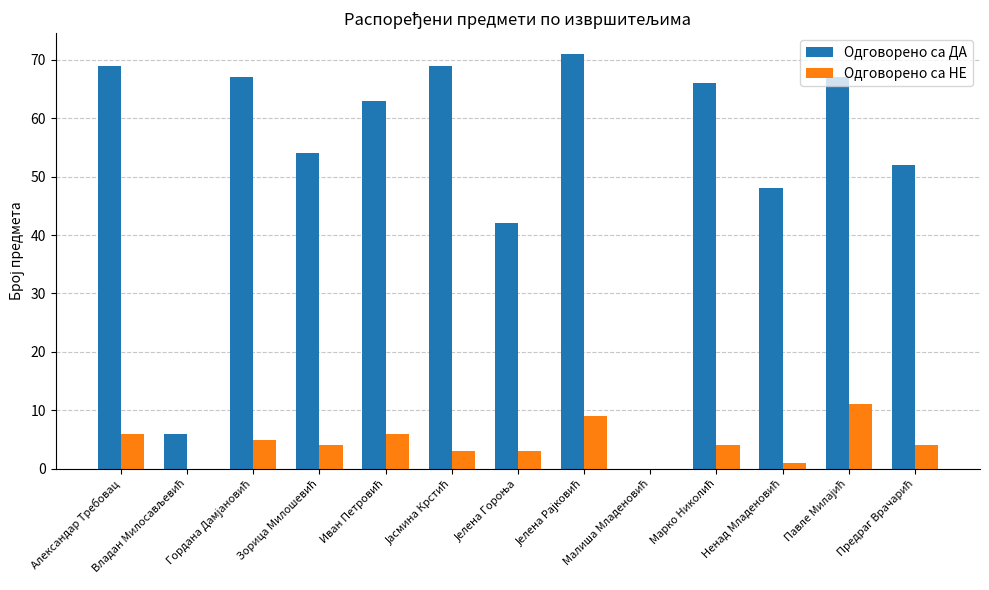

Which series has the largest total across all categories?

Одговорено са ДА